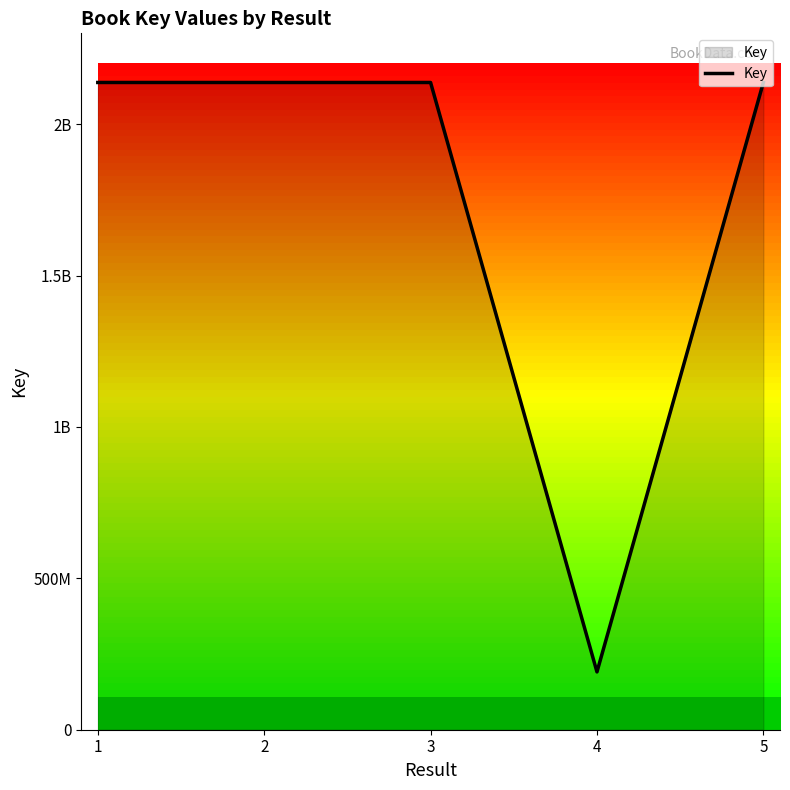

List the labels in order of value, largest first.

1, 2, 3, 5, 4